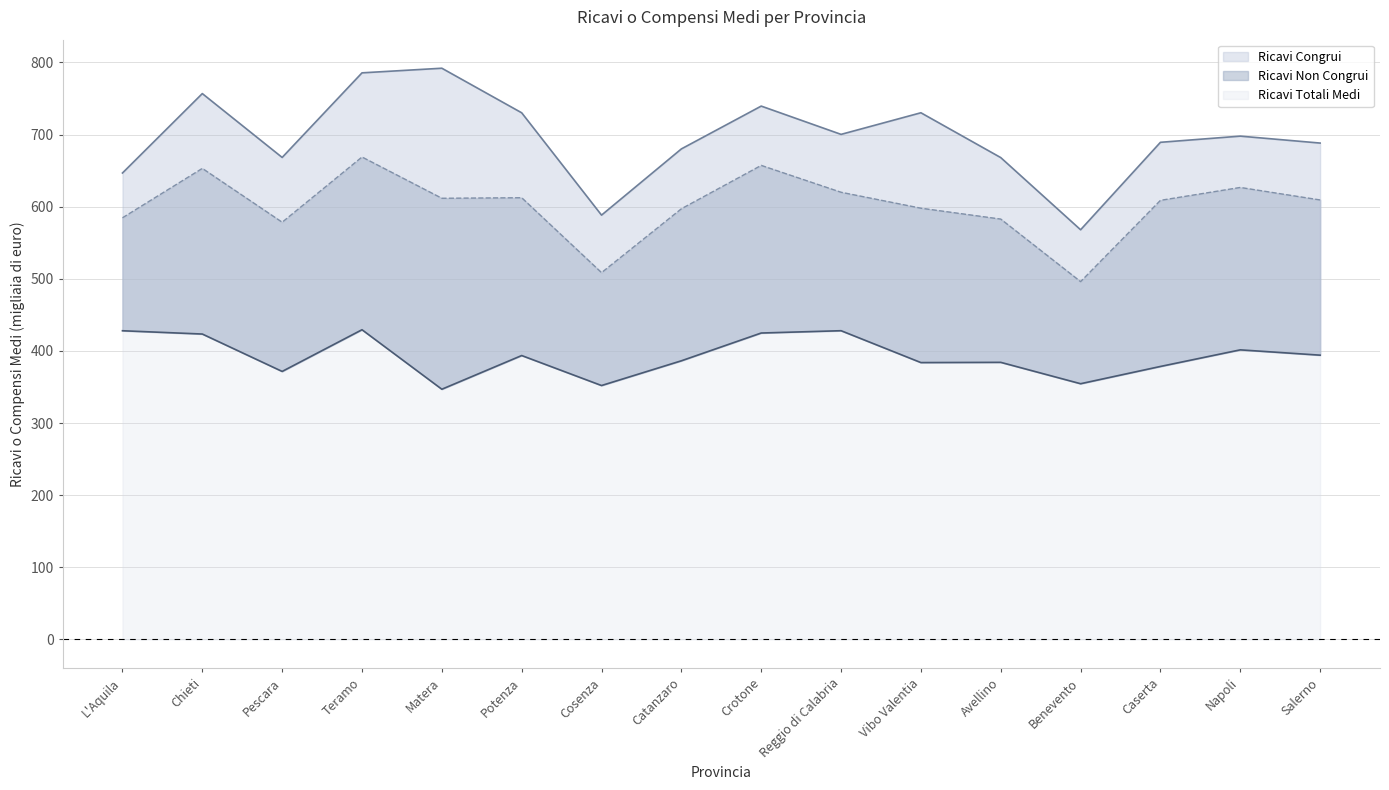

What is the label of the 1st point from the left?

L'Aquila